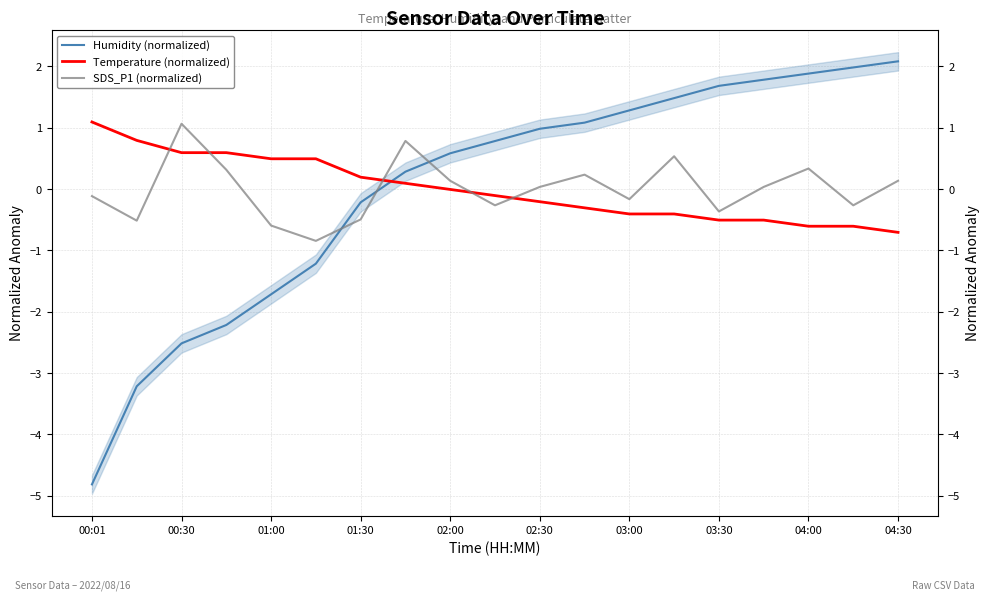

Which series has the largest total across all categories?

Humidity (normalized)